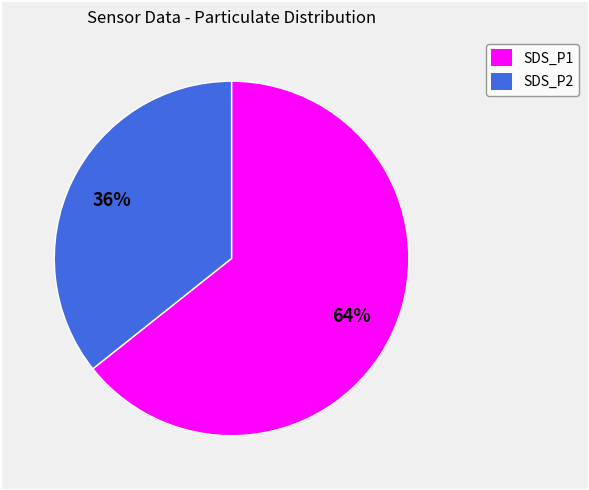

Which category has the smallest portion of the pie?

SDS_P2